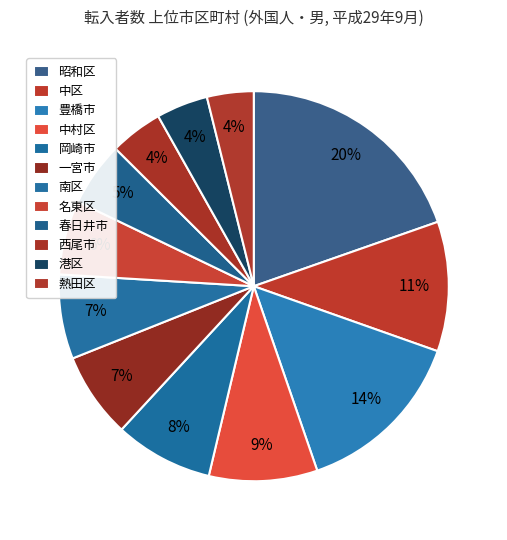

What is the change in value from 中区 to 熱田区?

-66